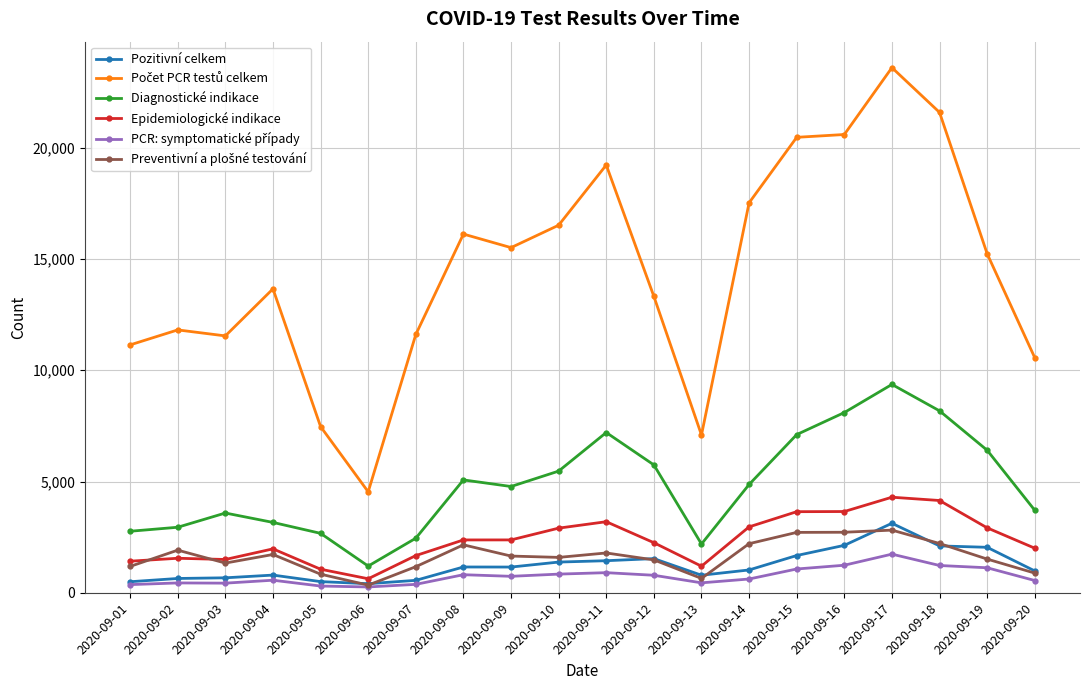

True or false: Epidemiologické indikace and Diagnostické indikace intersect in this chart.

False